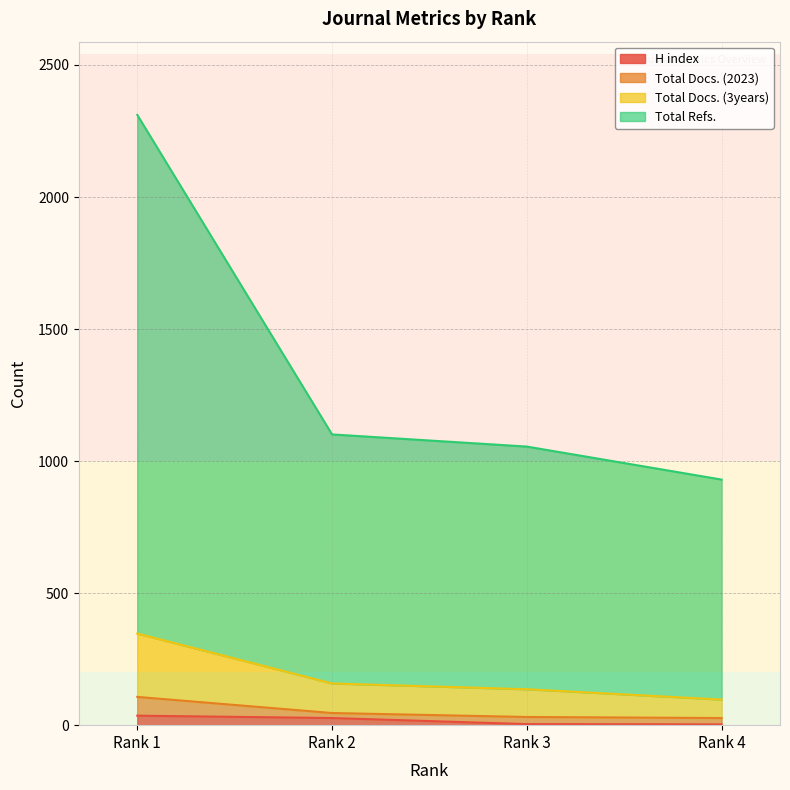

What is the value of the Total Refs. point at the 4th from the left?

930